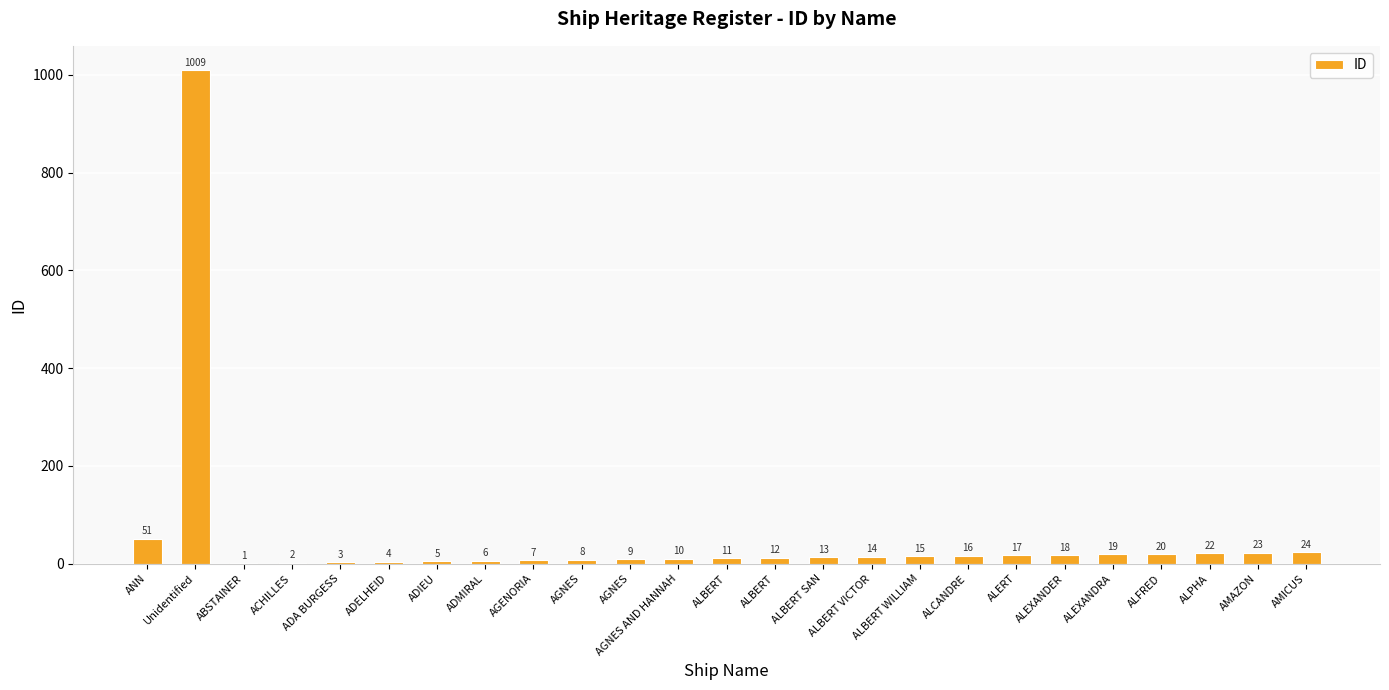

True or false: the data shows 11 at ALEXANDRA.

False